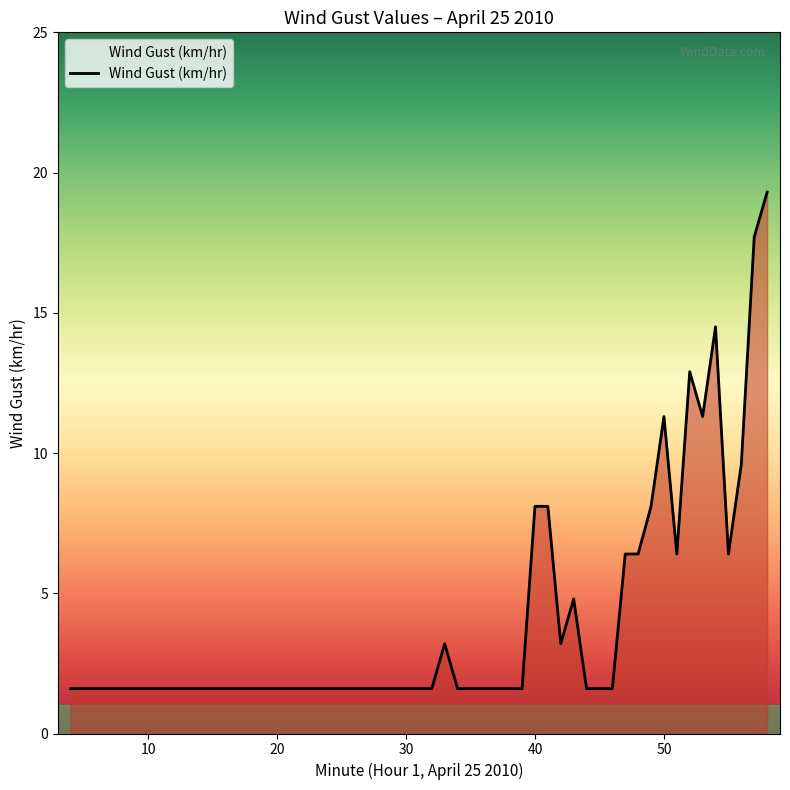

What is the difference between the maximum and minimum values?

17.7